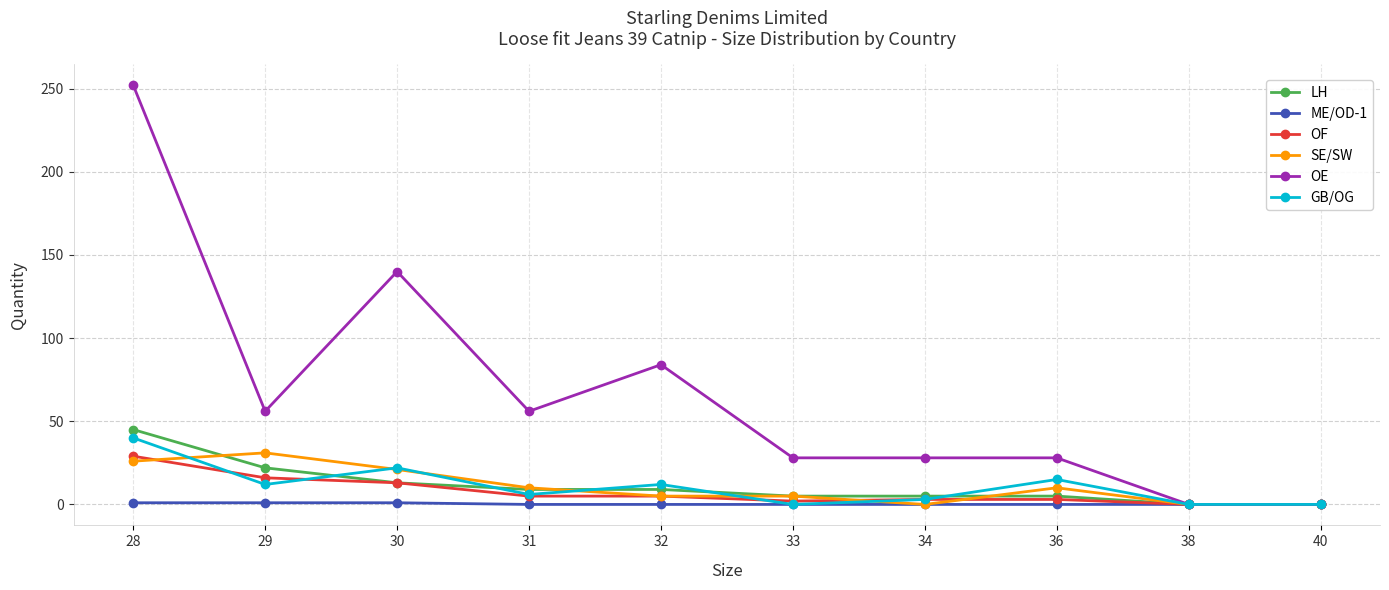

The GB/OG series shows 31 at 30. True or false?

False